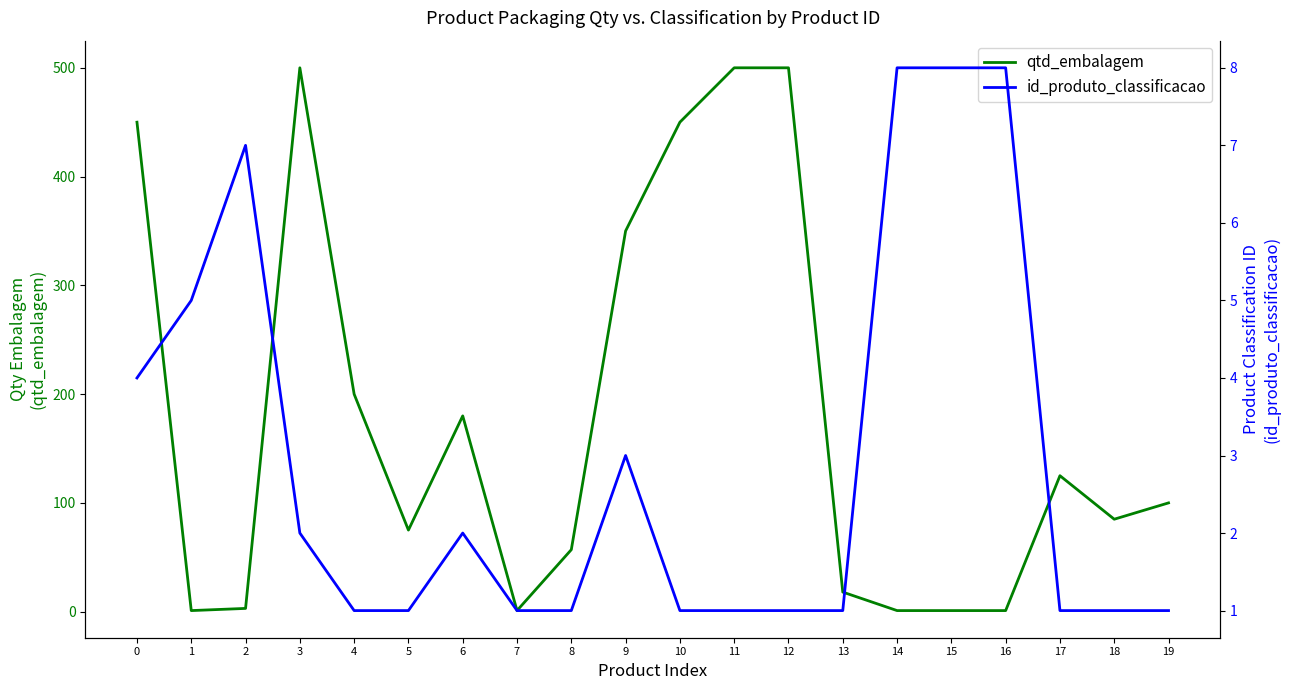

At which label does id_produto_classificacao reach its minimum?

4